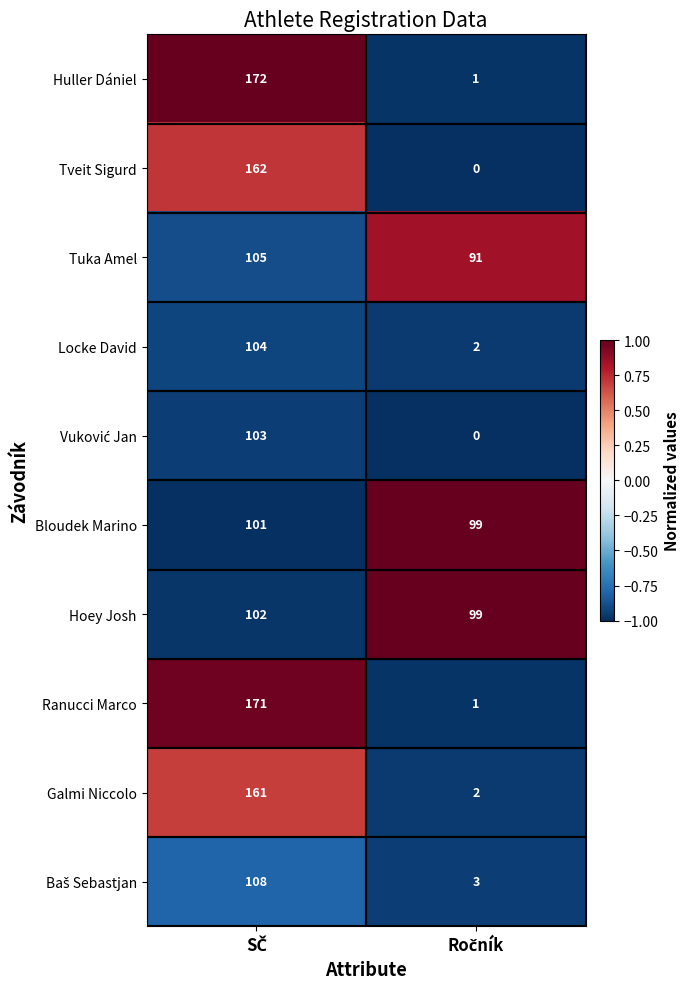

How many data points does each series have?

2